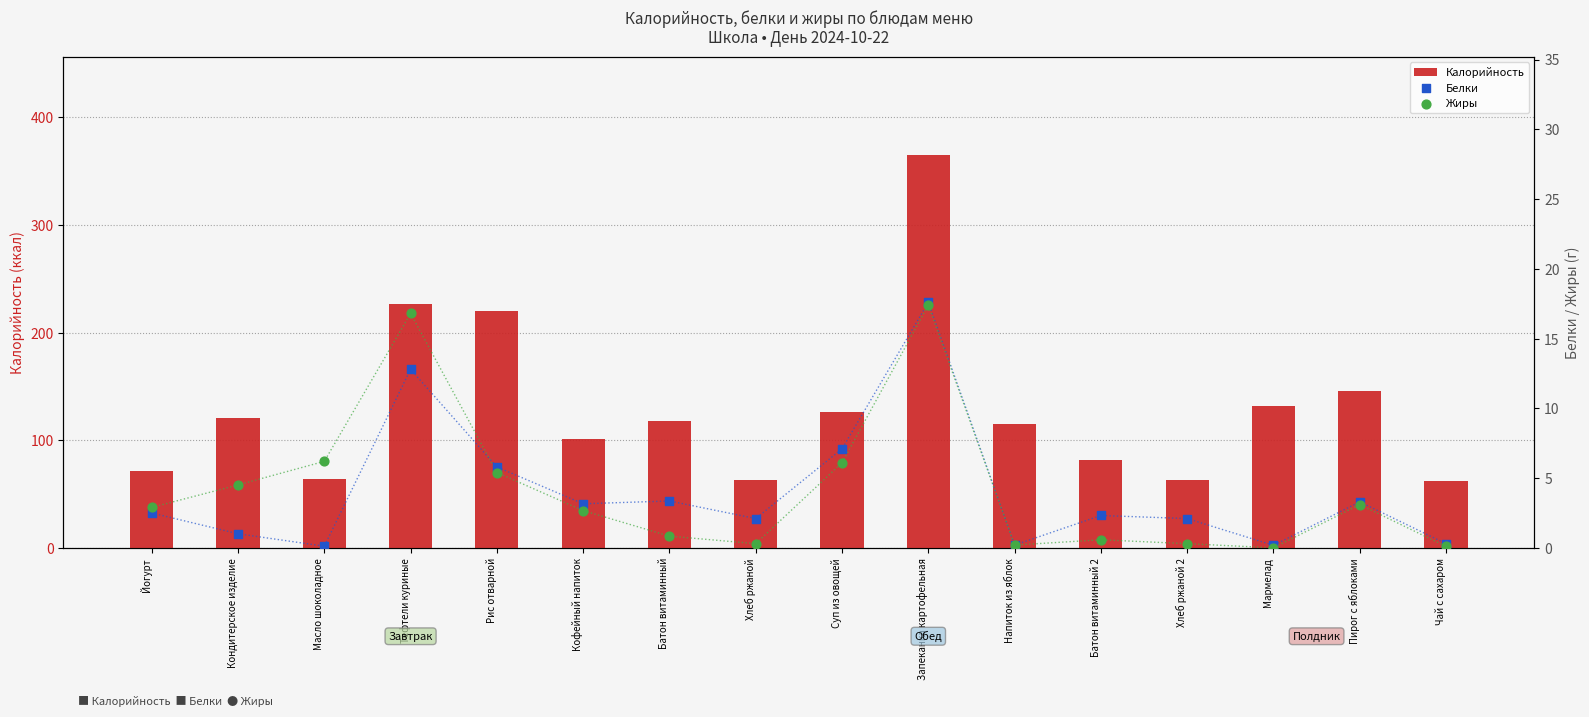

Which series contains the lowest Y value?

Жиры